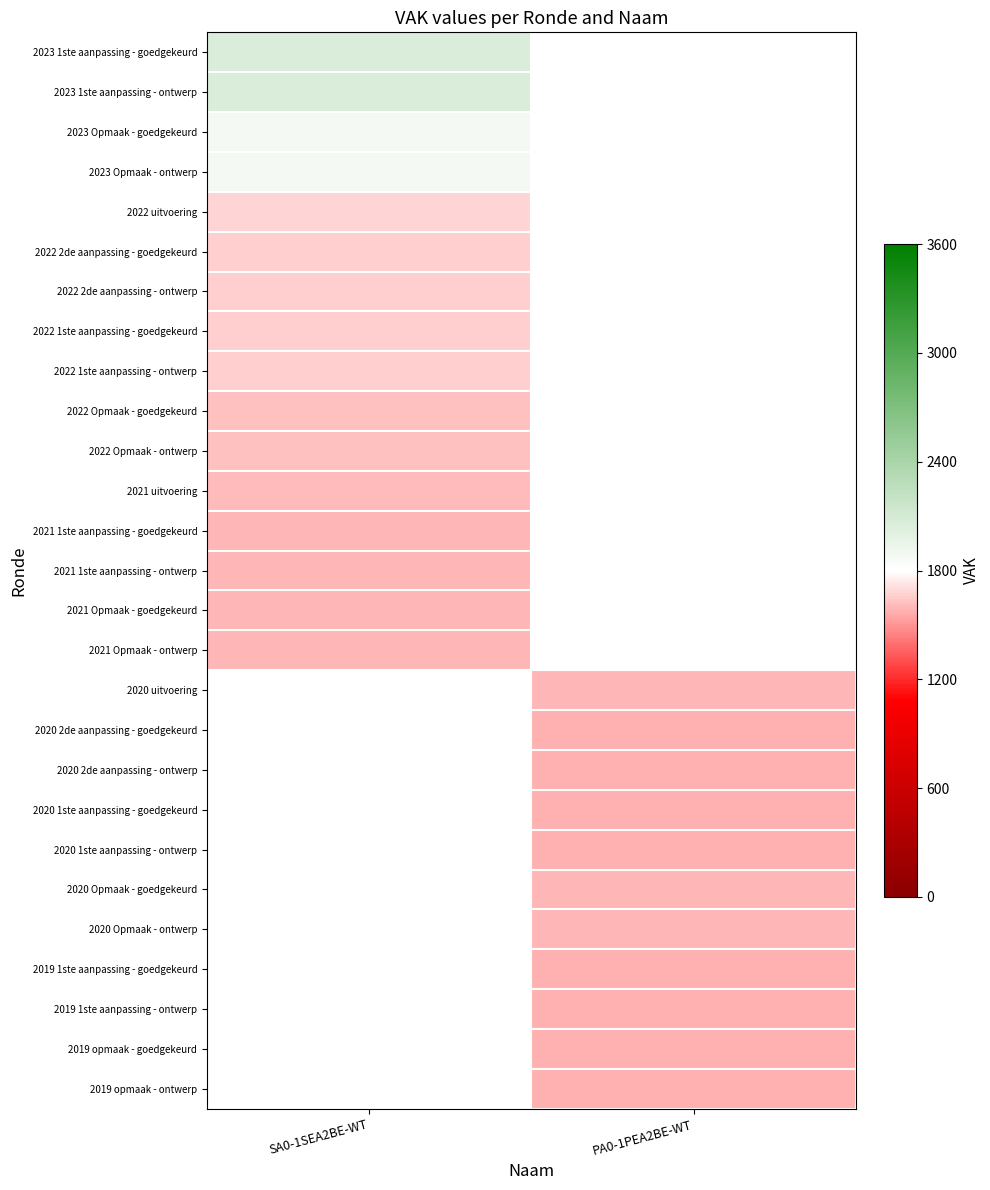

What is the difference between the highest and lowest values at SA0-1SEA2BE-WT?

459.0